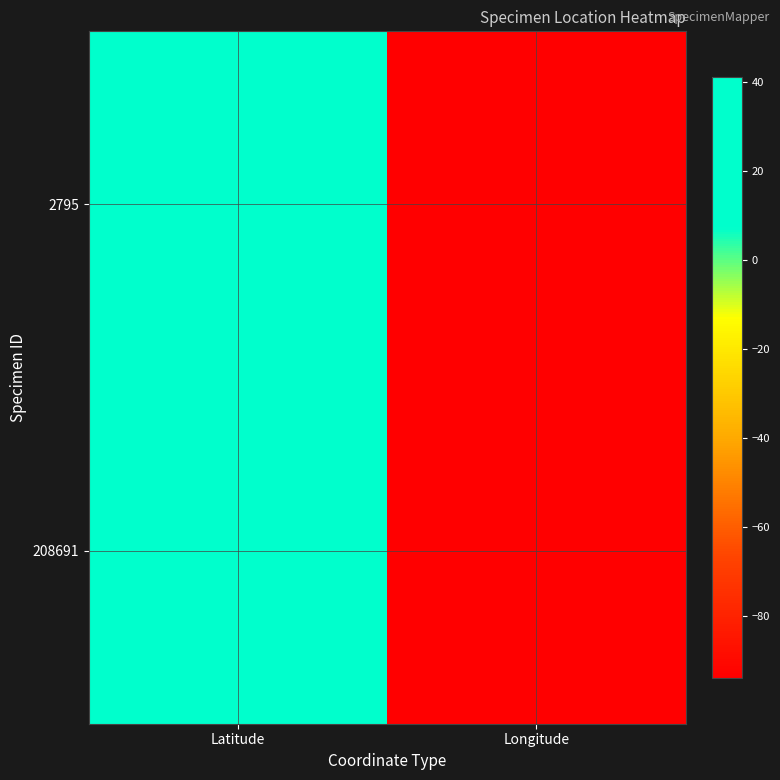

Between Latitude and Longitude, which series saw the biggest shift?

208691